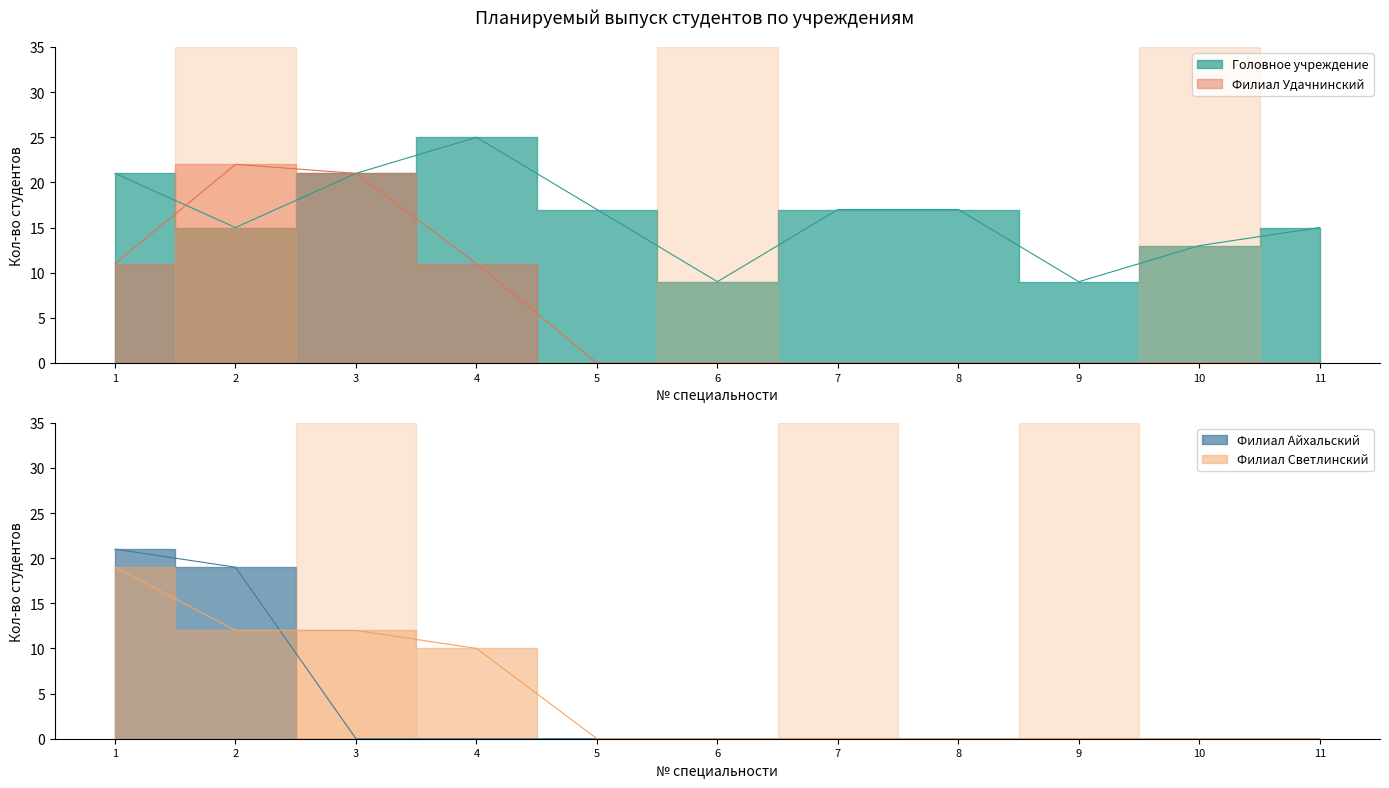

Between 10 and 6, which is larger?

10